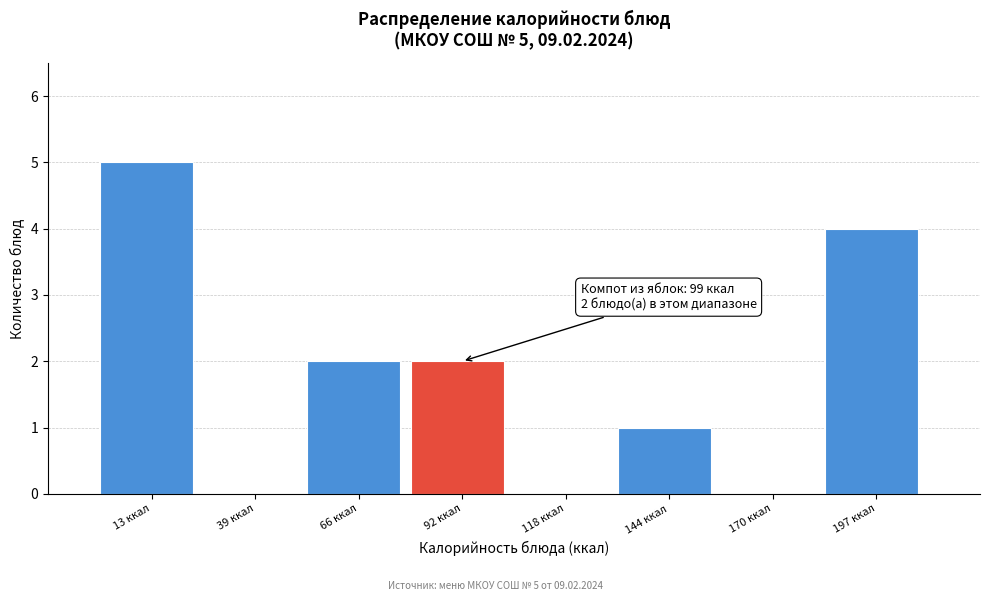

Reading right to left, transcribe all the data shown in this chart.

197 ккал=4	170 ккал=0	144 ккал=1	118 ккал=0	92 ккал=2	66 ккал=2	39 ккал=0	13 ккал=5